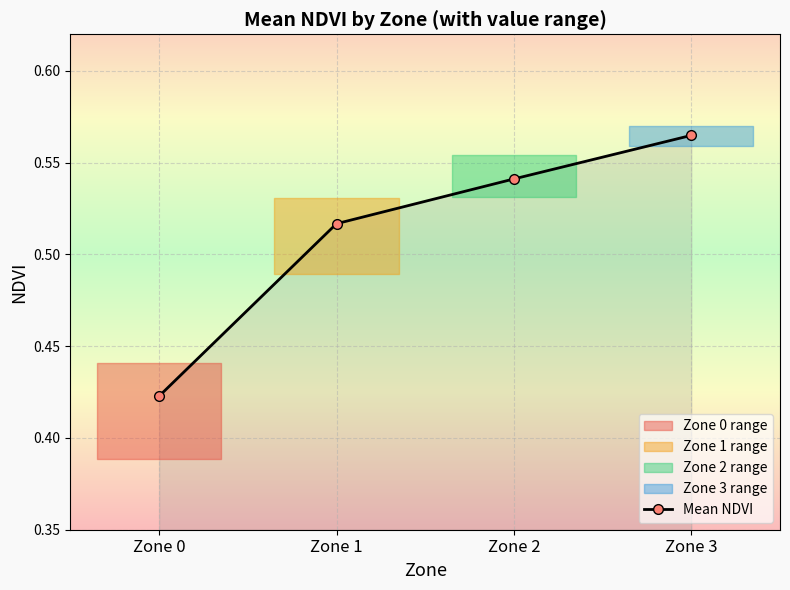

What is the change in value from Zone 0 to Zone 2?

+0.1